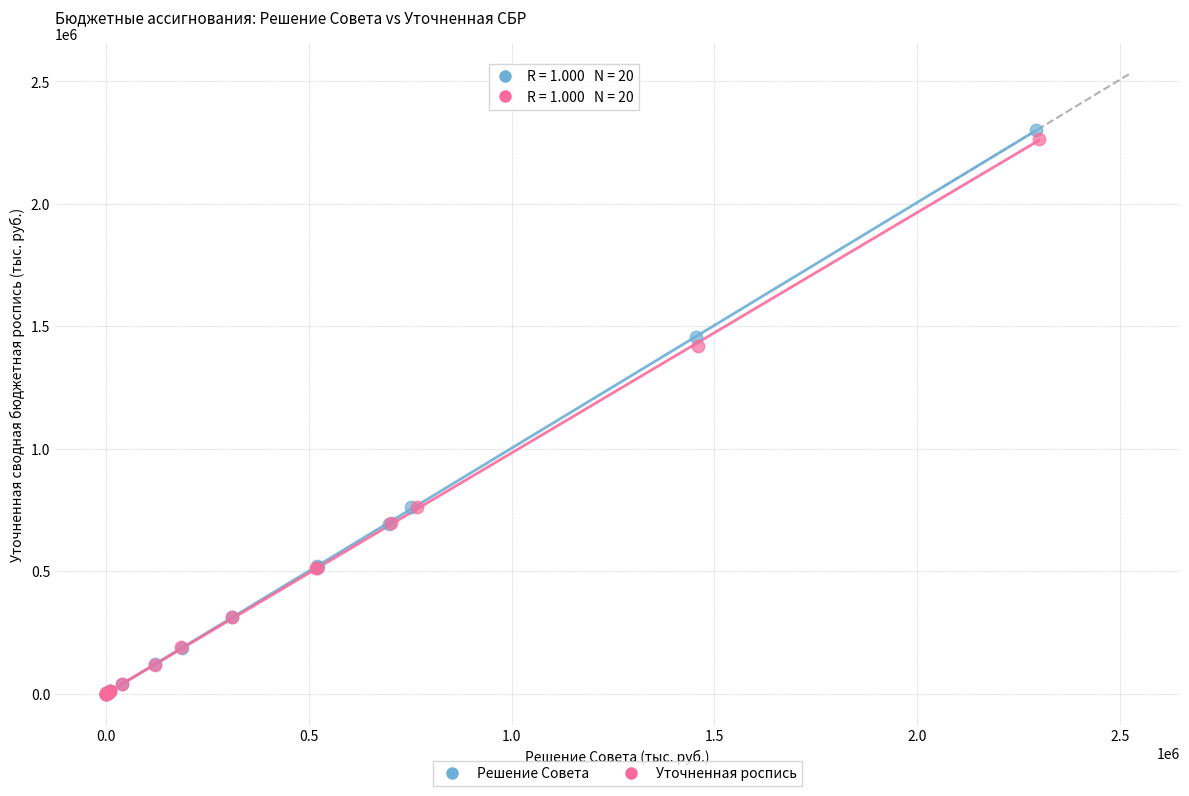

Which series has the largest Y range (max minus min)?

Решение Совета